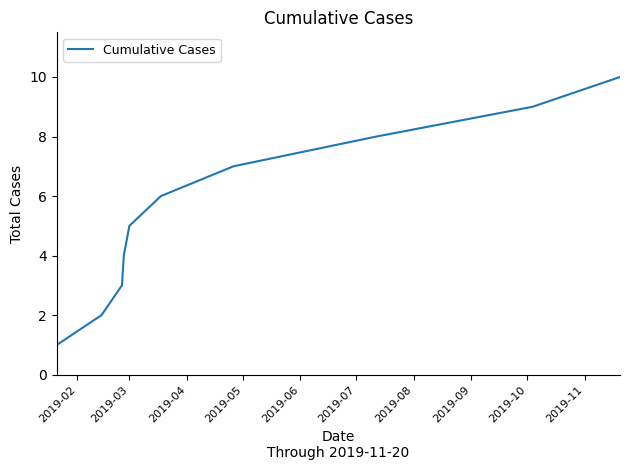

What is the maximum value shown in the chart?

10